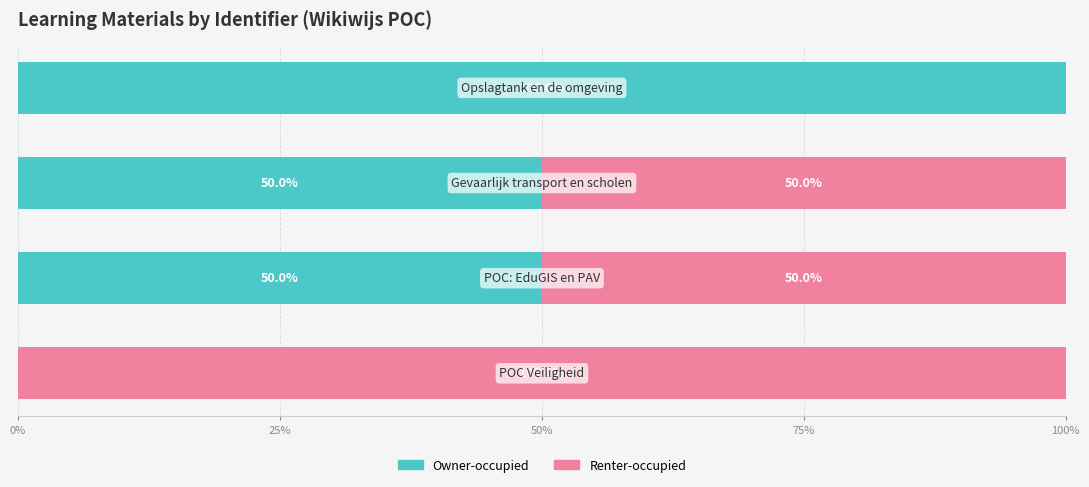

What is the highest value of the Owner-occupied series?

100.0